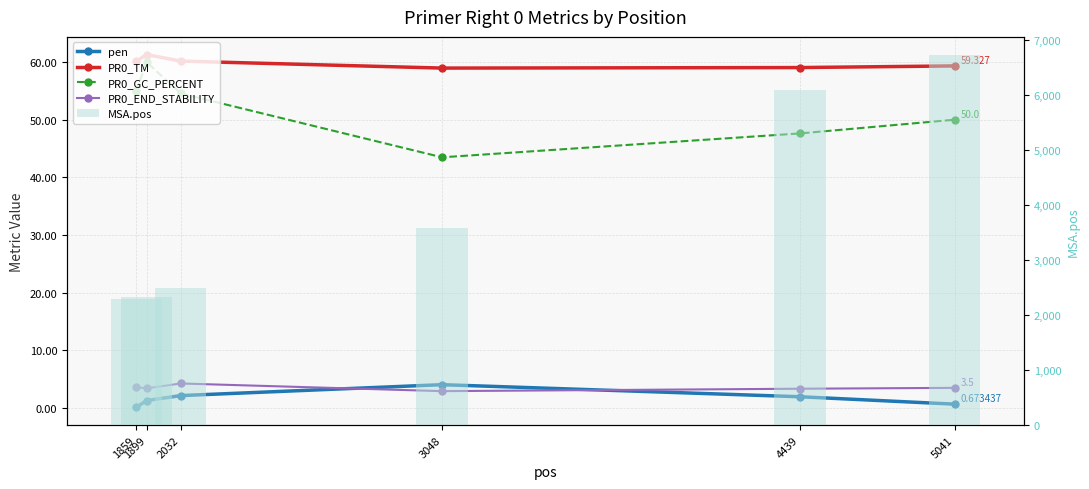

What are all the series names shown in the legend?

pen, PR0_TM, PR0_GC_PERCENT, PR0_END_STABILITY, MSA.pos